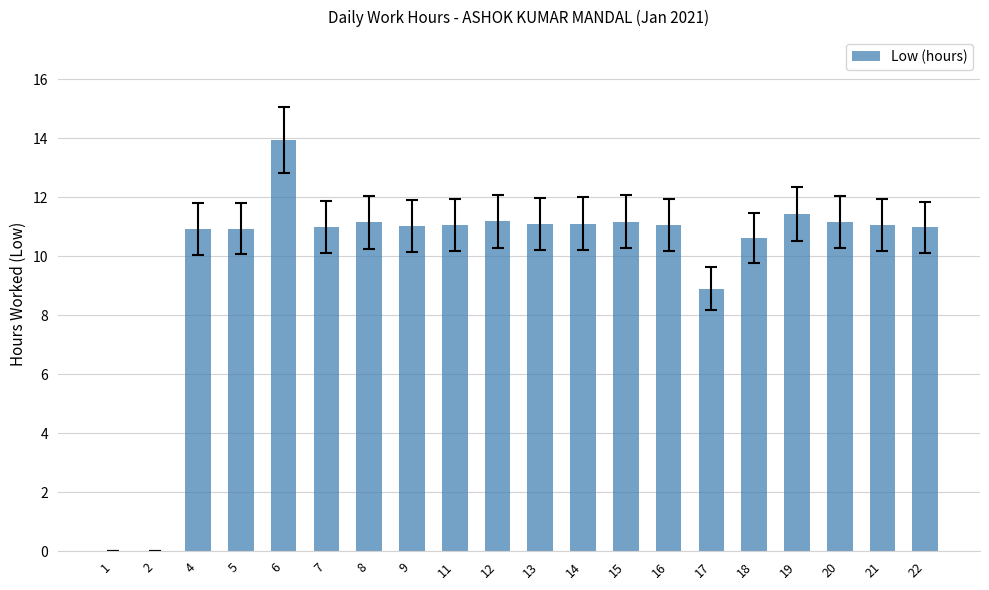

Approximately how many times larger is the value at 22 compared to 19?

1.0